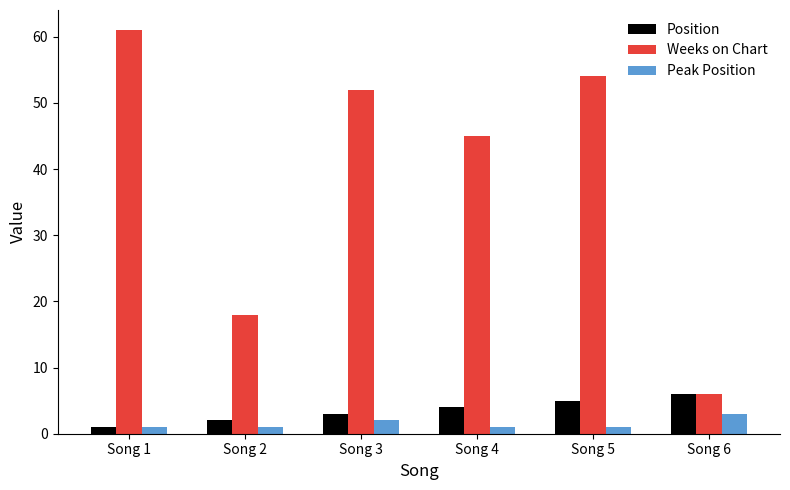

What is the difference between the maximum and minimum values in the Position series?

5